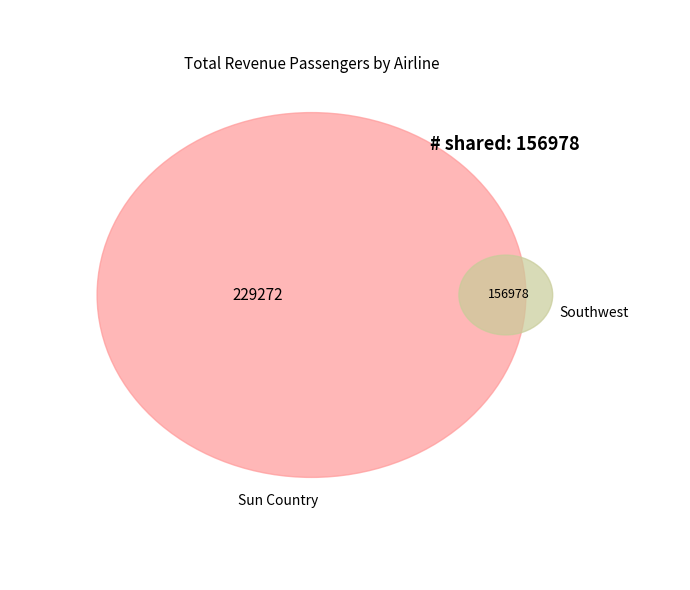

Is it true that Air Choice One is 13% of the pie?

False